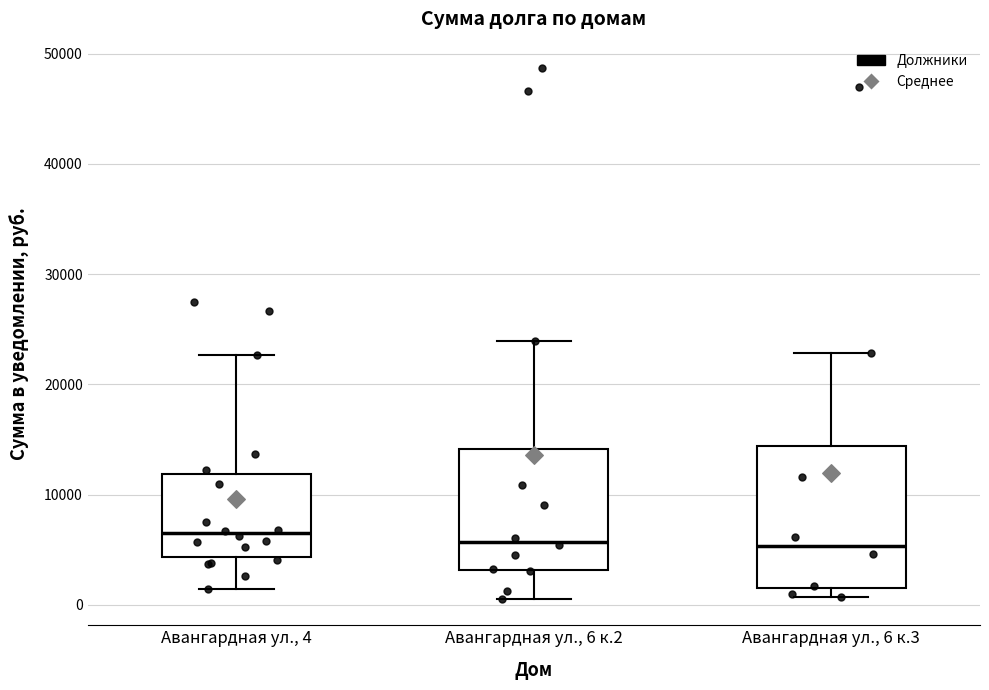

Comparing the boxes themselves (not the whiskers), which one is the tallest?

Авангардная ул., 6 к.3